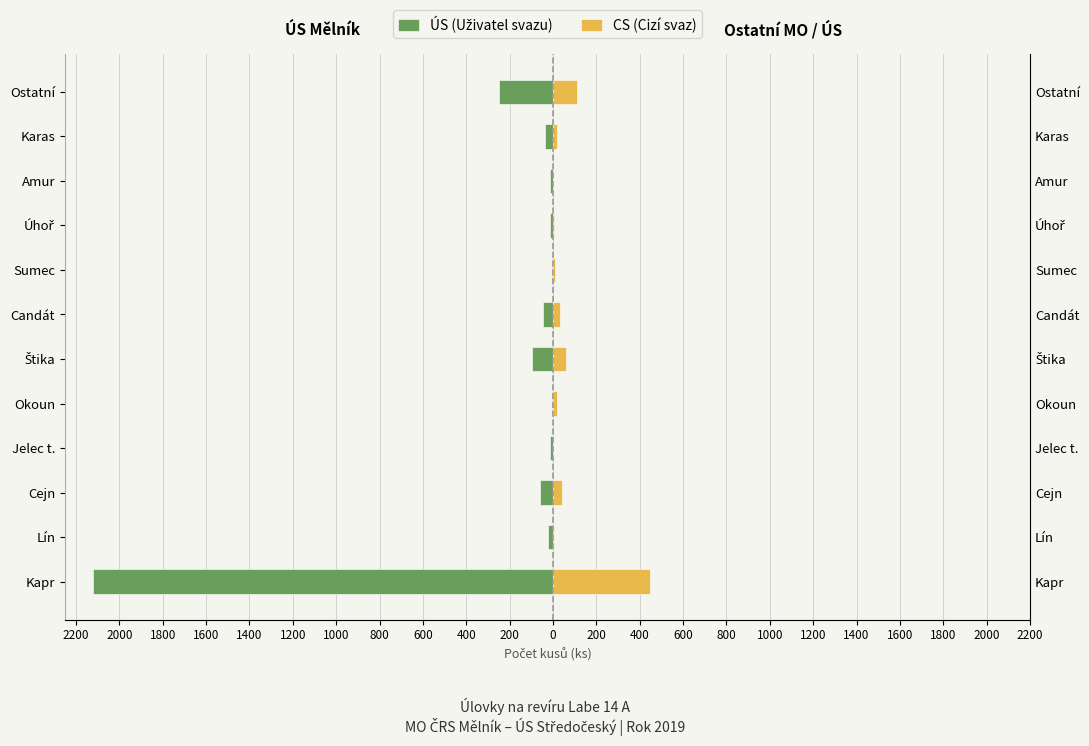

Reading left to right, what are all the values shown in this chart?

ÚS (Uživatel svazu): -2123	-21	-62	-12	-5	-95	-46	-4	-15	-16	-36	-250
CS (Cizí svaz): 447	3	42	1	17	58	30	11	4	2	19	112